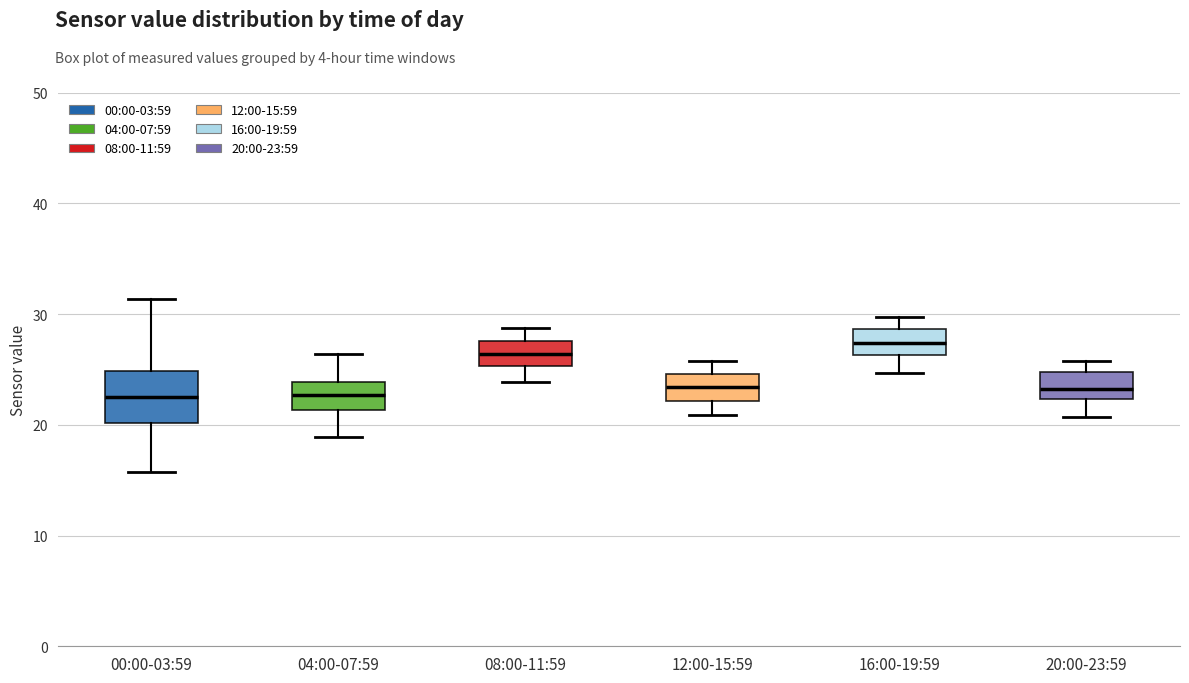

Reading left to right, read every box against the y-axis: the position of its median line, the range the box covers, and the ends of its whiskers. The values are not printed on the chart, so give them approximately, as read against the axis.

00:00-03:59: median 23, box 20 to 25, whiskers 16 to 31
04:00-07:59: median 23, box 21 to 24, whiskers 19 to 26
08:00-11:59: median 26, box 25 to 28, whiskers 24 to 29
12:00-15:59: median 23, box 22 to 25, whiskers 21 to 26
16:00-19:59: median 27, box 26 to 29, whiskers 25 to 30
20:00-23:59: median 23, box 22 to 25, whiskers 21 to 26